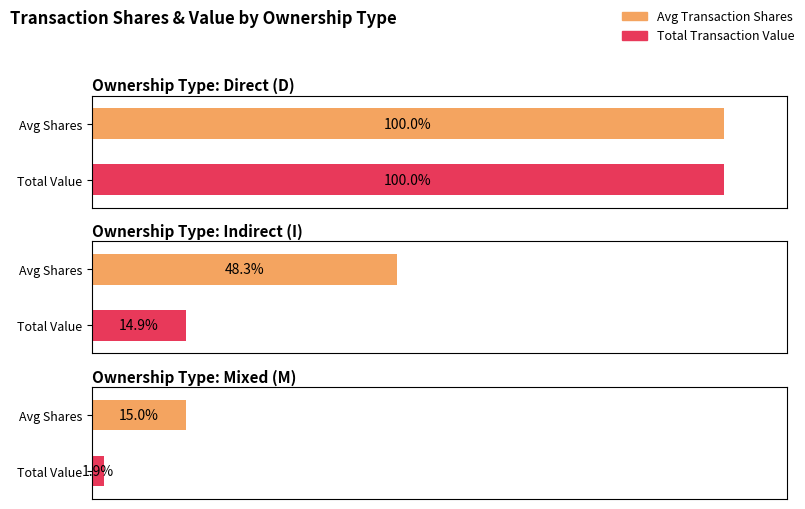

Where is transactionValue nearest to the value 15390?

D